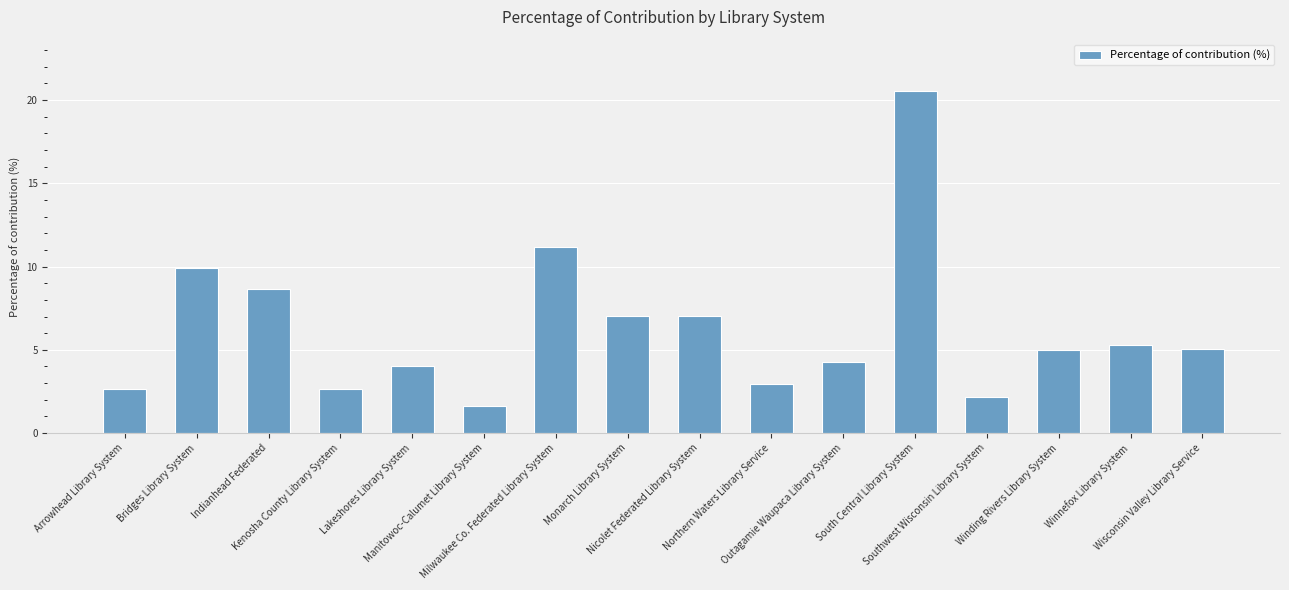

What is the difference between the values at Winding Rivers Library System and Indianhead Federated?

3.7